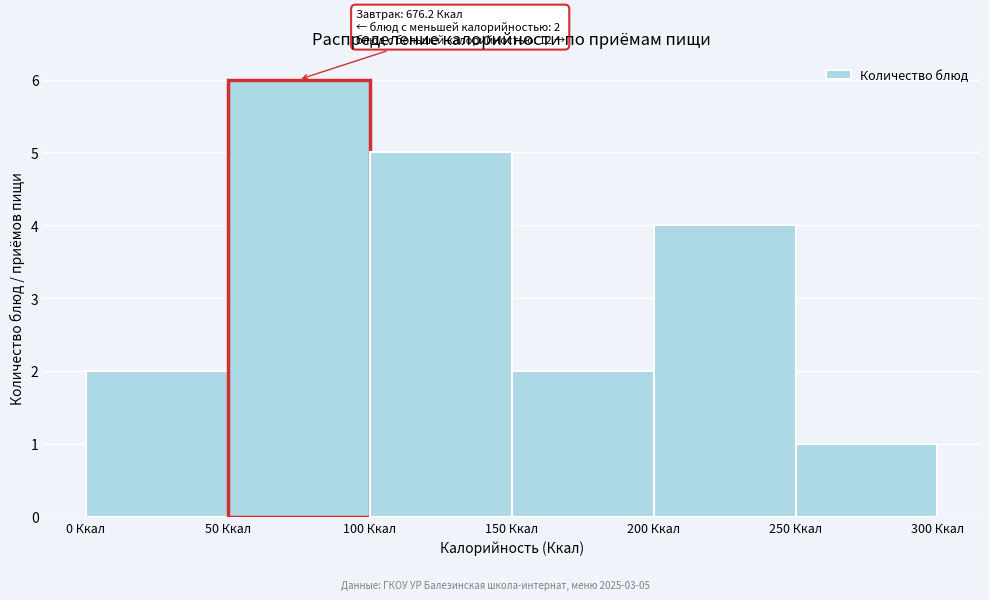

Which range on the x-axis has the tallest bar?

50 to 100